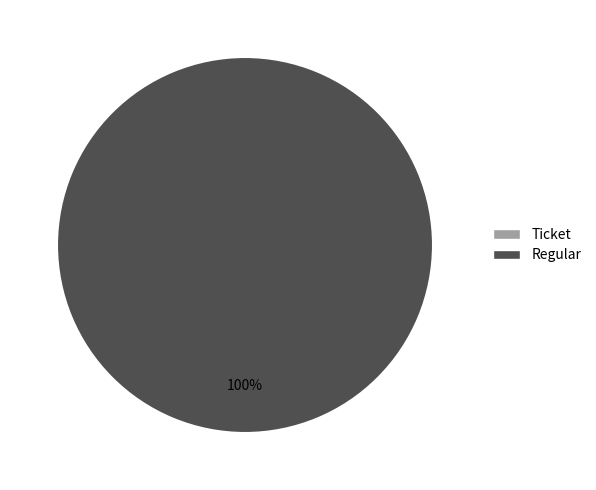

What is the total percentage of Regular (io_index=3) and Ticket (io_index=0)?

100.0%